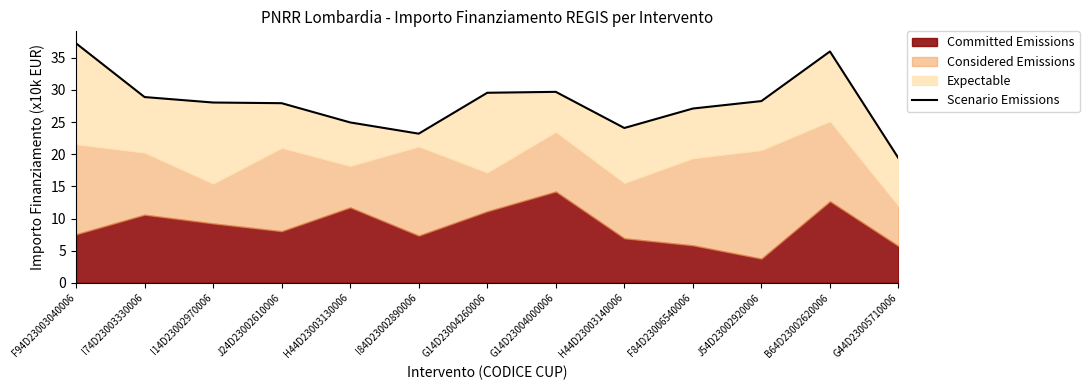

Reading left to right, extract all data points from this chart.

37.3	28.9	28.0	27.9	25.0	23.2	29.6	29.7	24.1	27.1	28.3	36.0	19.4